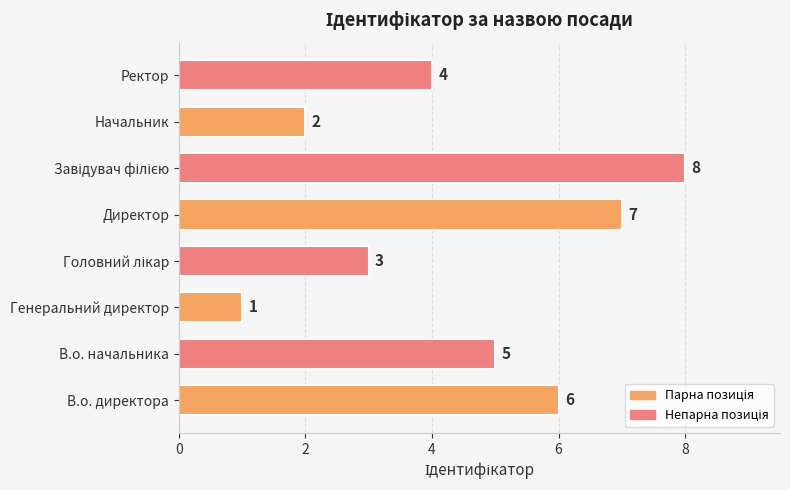

Where is the data nearest to the value 4?

Ректор